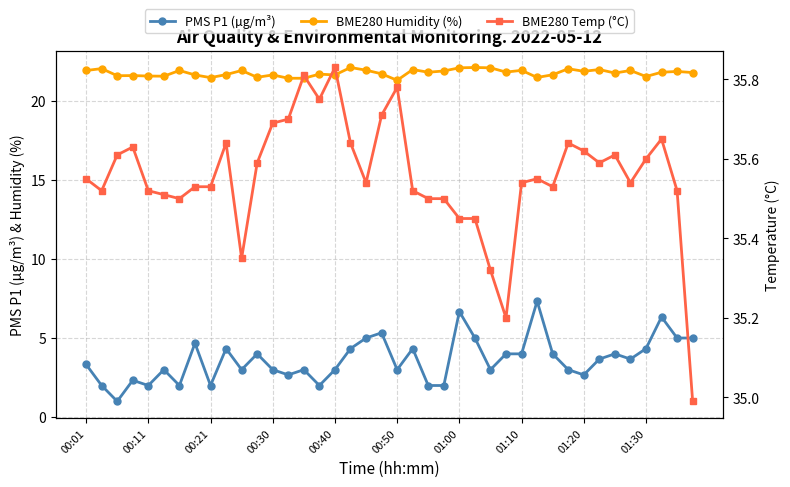

What is the difference between the second highest and minimum values in the BME280 Humidity (%) series?

0.8